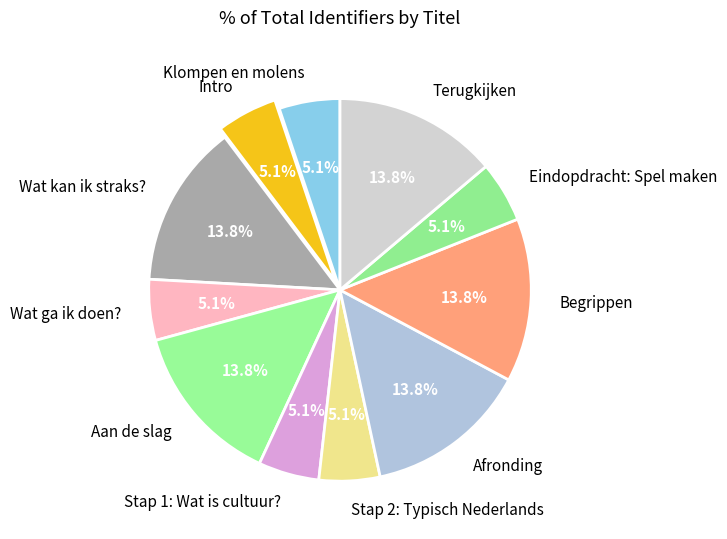

Combined, what portion of the pie is Wat kan ik straks? and Aan de slag?

27.7%